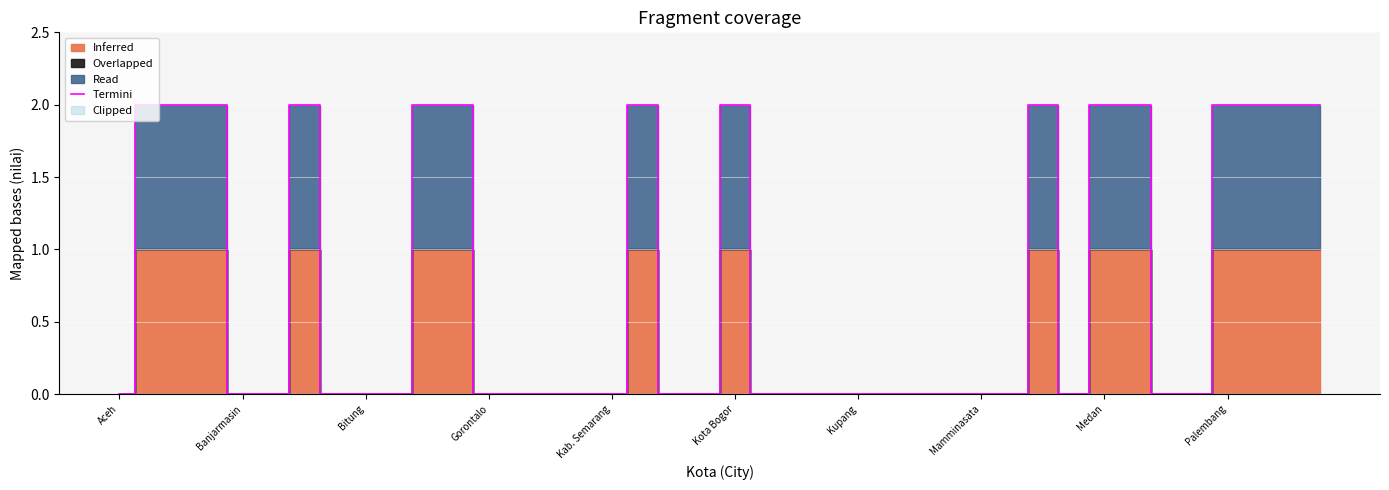

What is the difference between the second highest and minimum values?

2